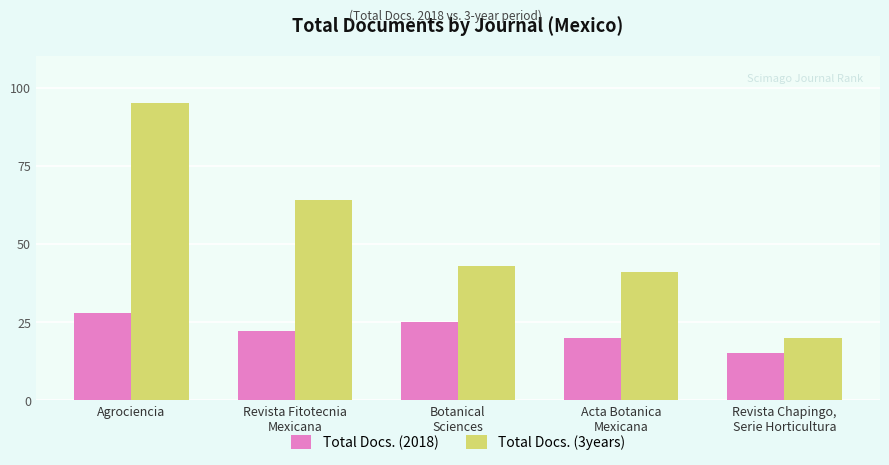

Which series has the widest spread of values?

Total Docs. (3years)